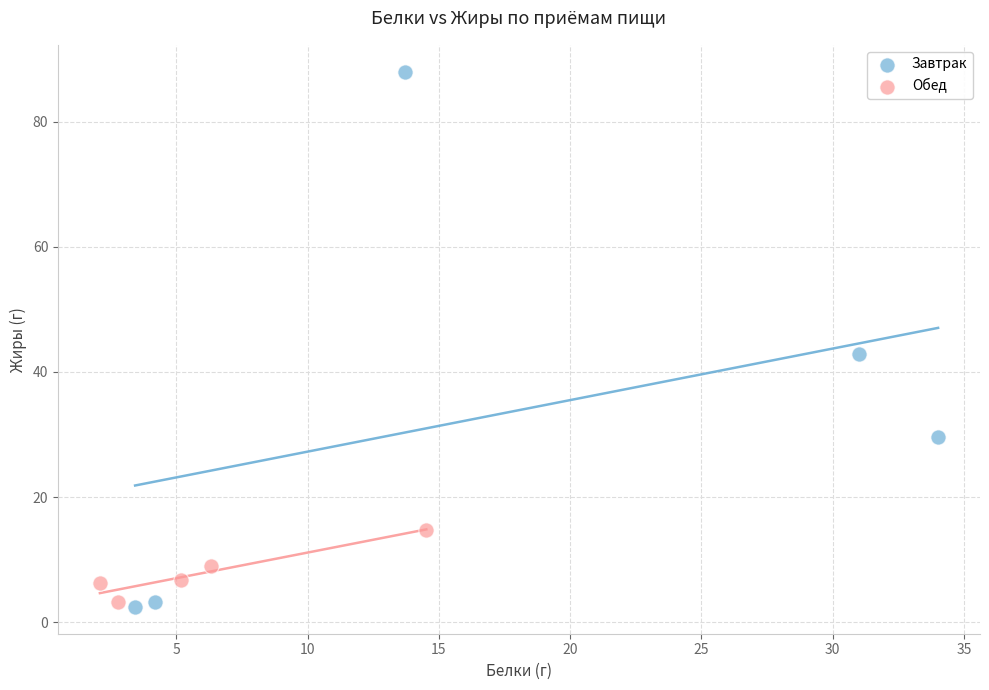

Which series contains the highest Y value?

Завтрак